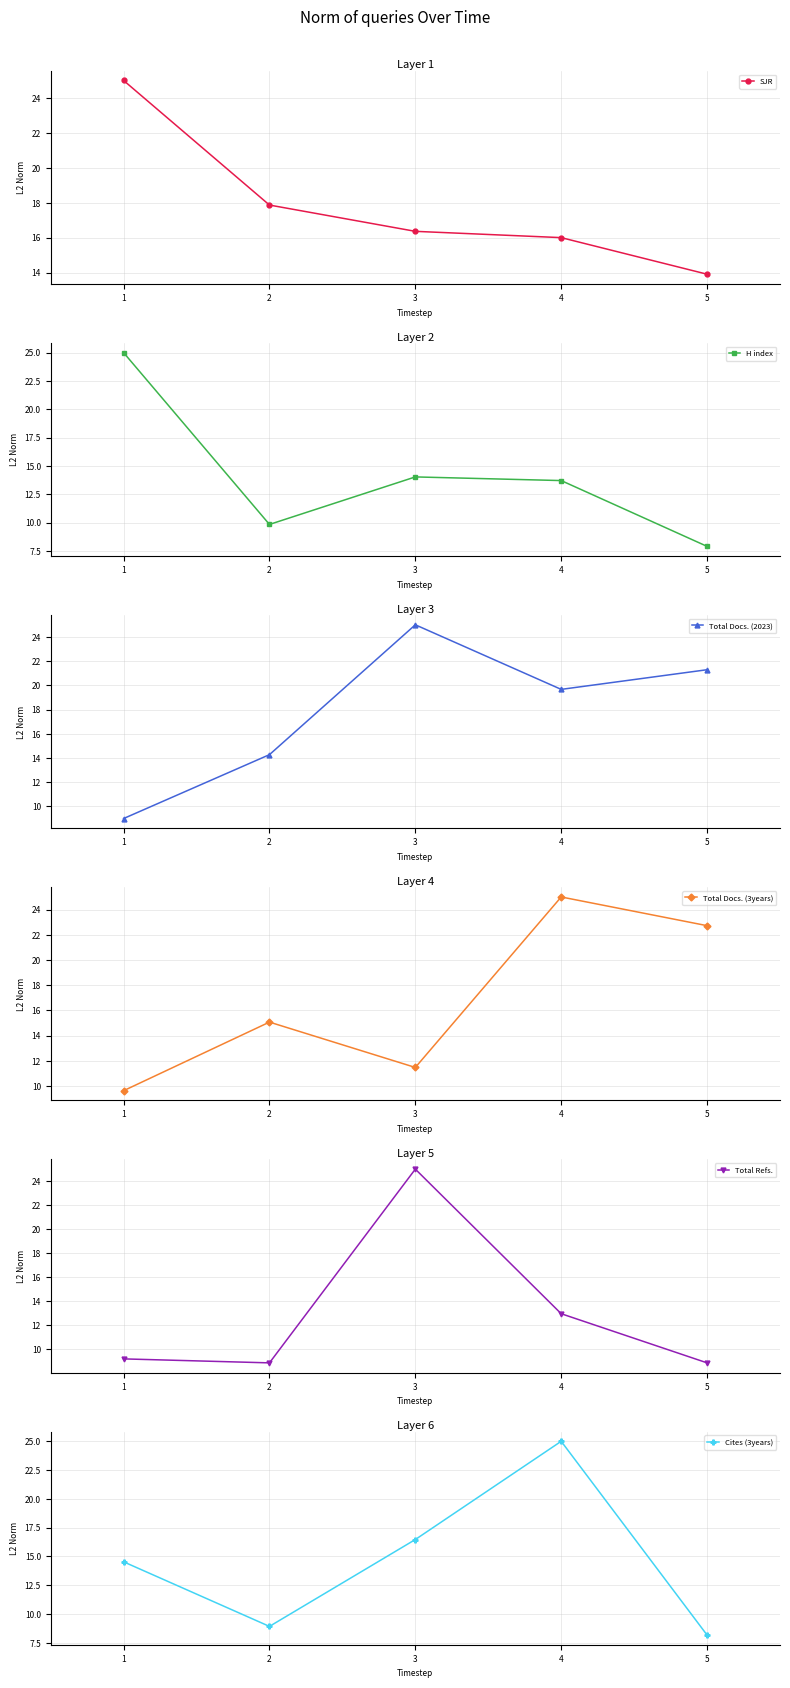

How many data points in SJR are less than 16?

2